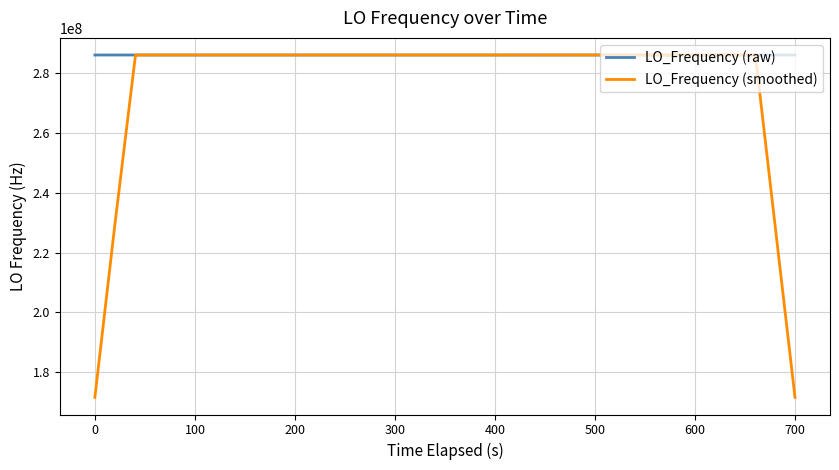

What is the minimum value shown in the chart?

171628201.0